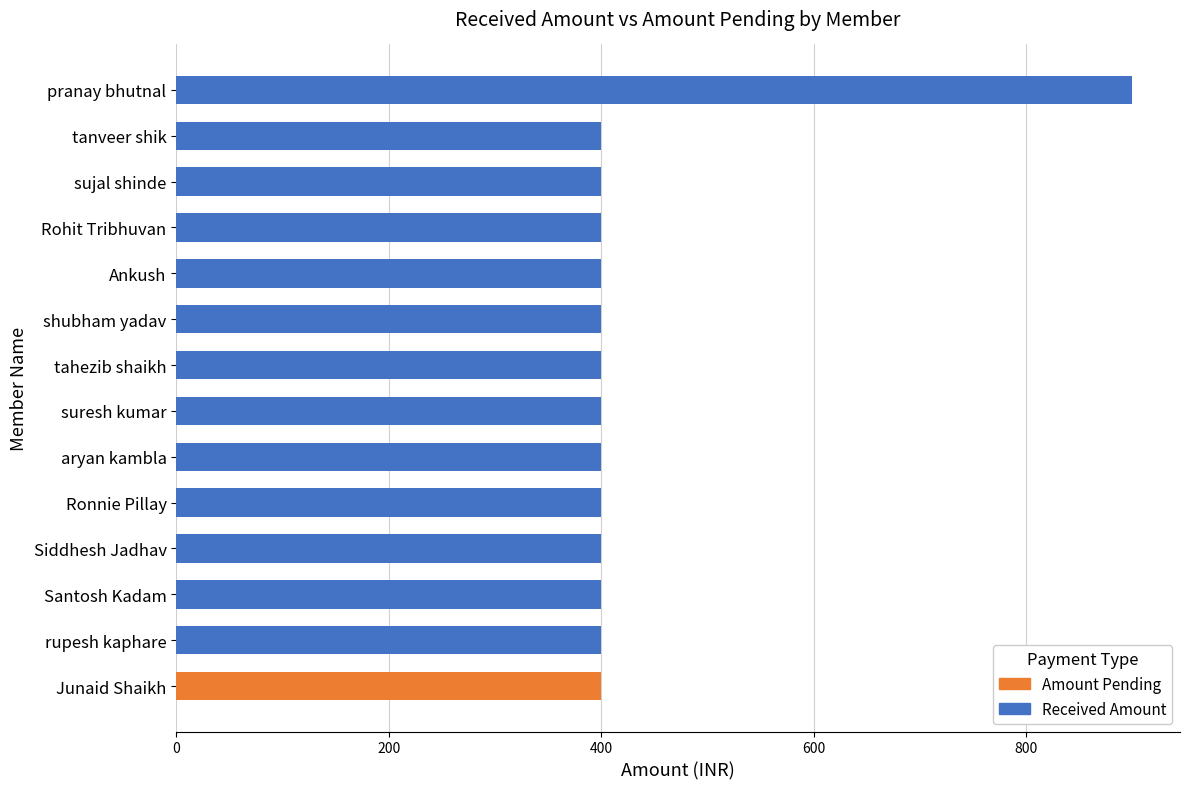

True or false: Received Amount has a value of 630 at tanveer shik.

False